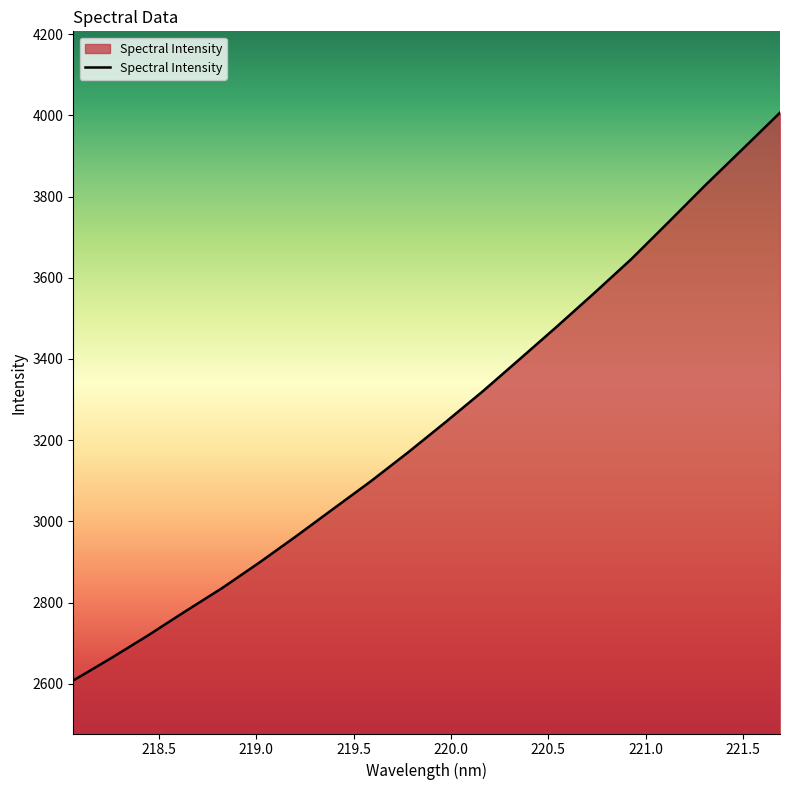

What is the difference between the maximum and minimum values?

1398.1